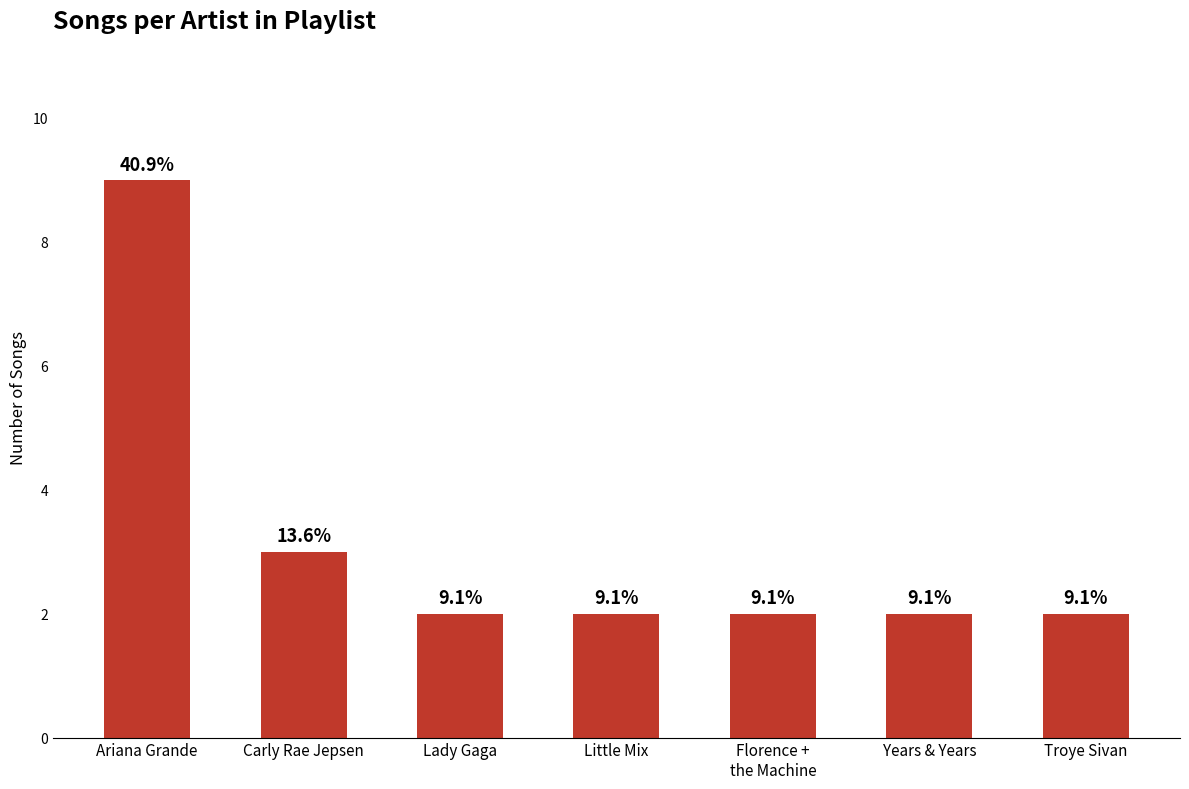

Reading right to left, what are all the values shown in this chart?

2	2	2	2	2	3	9